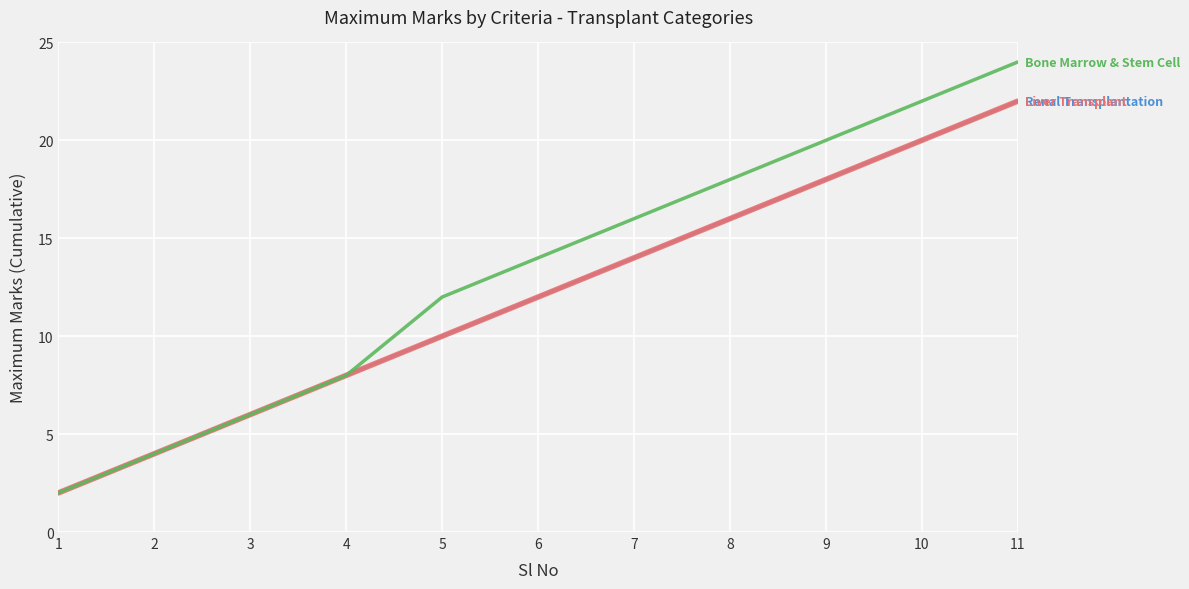

Reading left to right, what are all the values shown in this chart?

Renal Transplantation: 1=2	2=4	3=6	4=8	5=10	6=12	7=14	8=16	9=18	10=20	11=22
Liver Transplant: 1=2	2=4	3=6	4=8	5=10	6=12	7=14	8=16	9=18	10=20	11=22
Bone Marrow & Stem Cell: 1=2	2=4	3=6	4=8	5=12	6=14	7=16	8=18	9=20	10=22	11=24